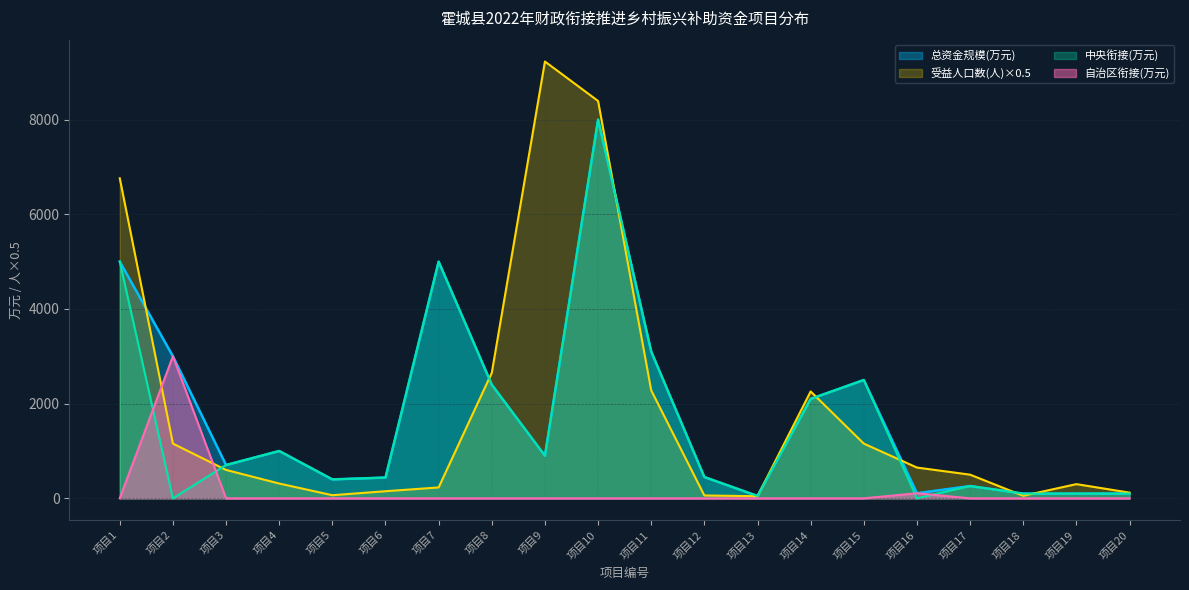

What is the average value of the 自治区衔接(万元) series?

155.3